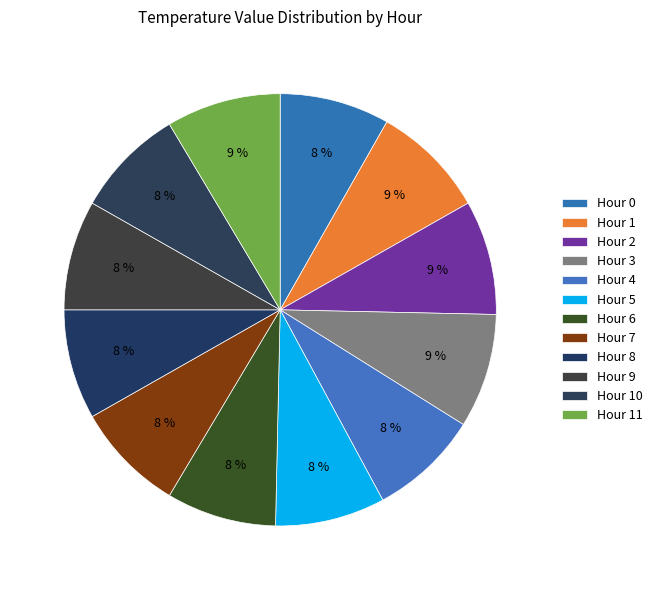

Which category has the biggest portion of the pie?

Hour 1